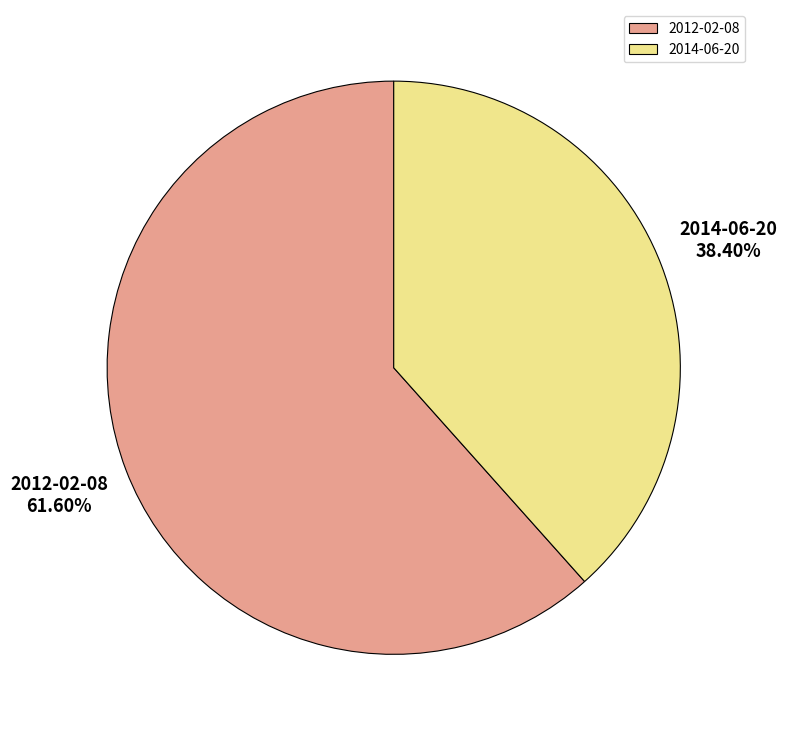

What percentage is the 2014-06-20 slice, to the nearest percent?

38%